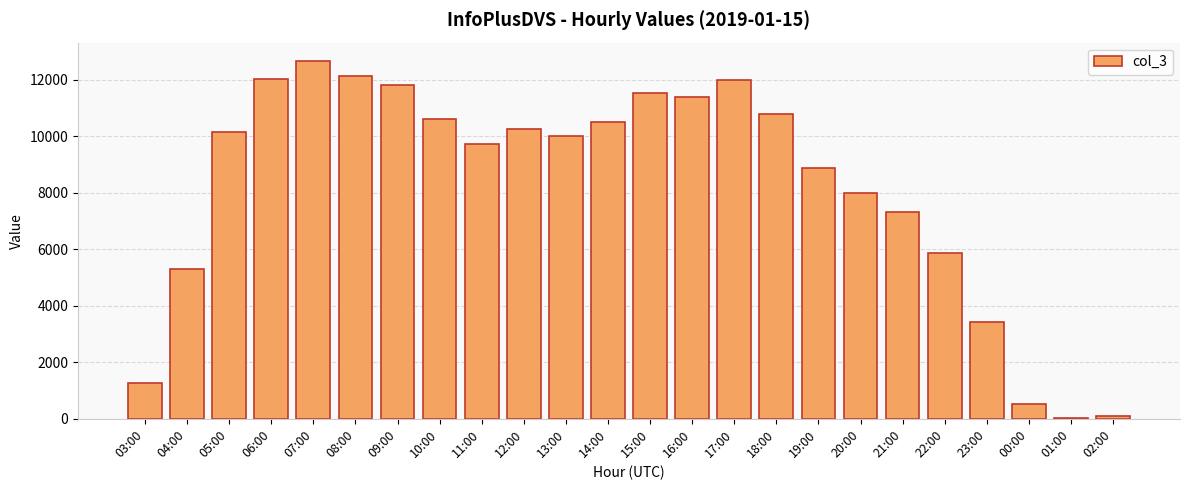

Are the bars horizontal?

No